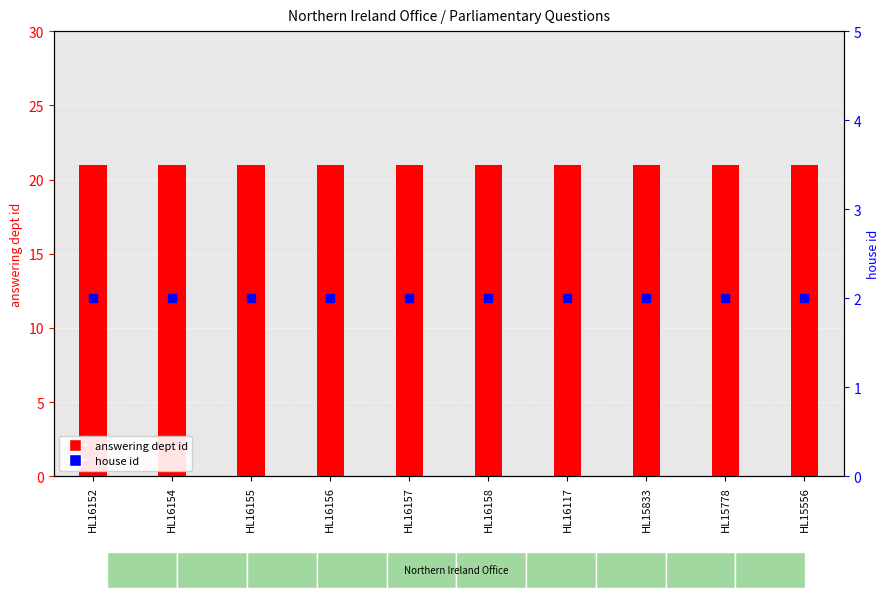

At which category is the sum across all series the highest?

HL16152